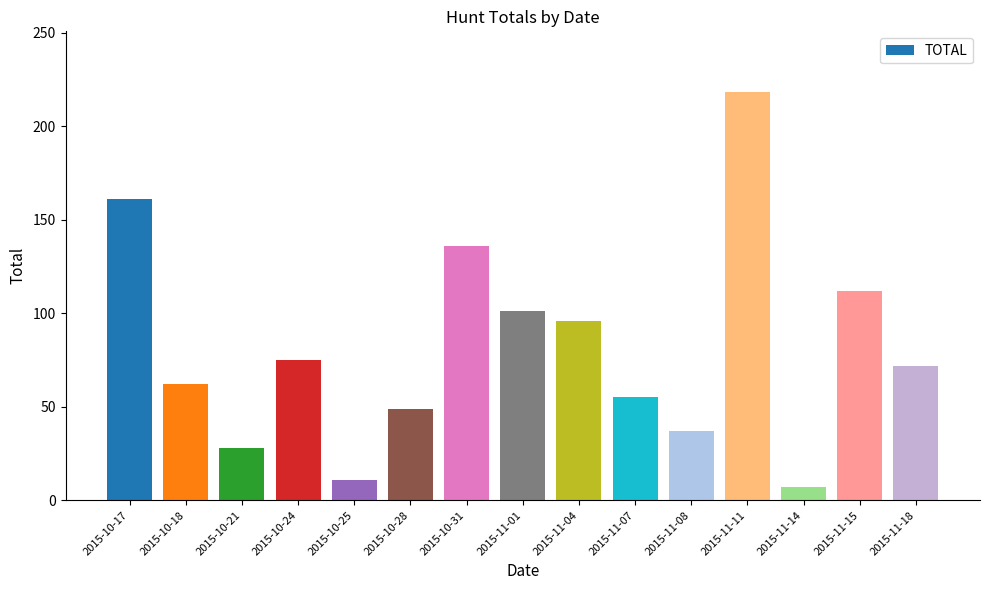

What is the sum of all values?

1220